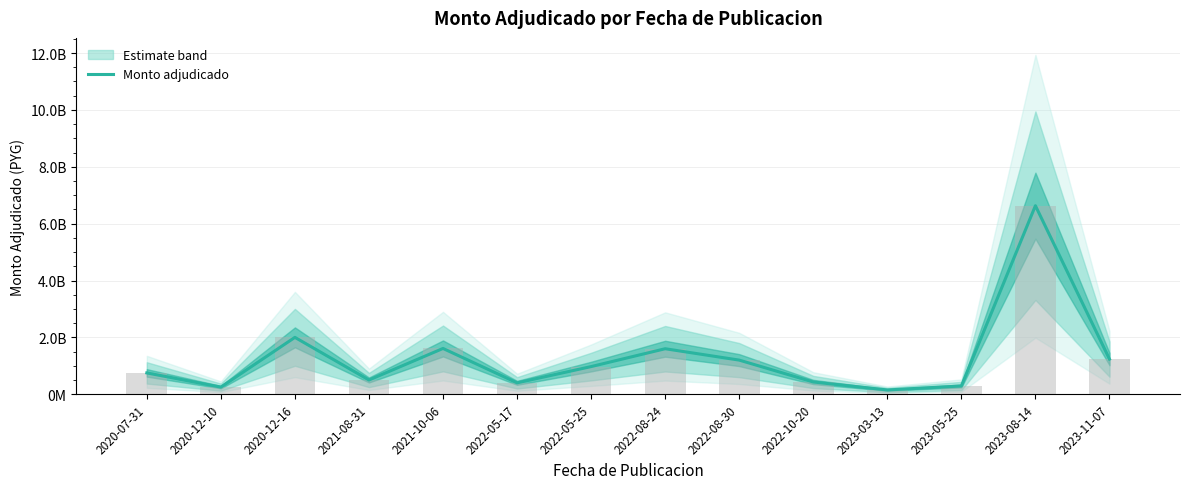

Which label corresponds to the smallest value in the chart?

2023-03-13